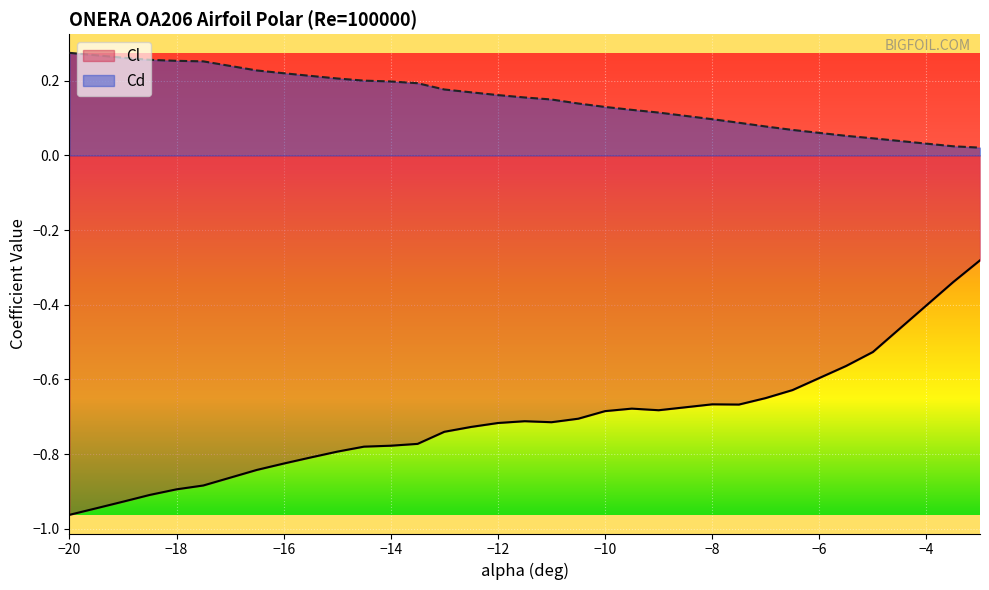

Which series has the largest total across all categories?

Cd